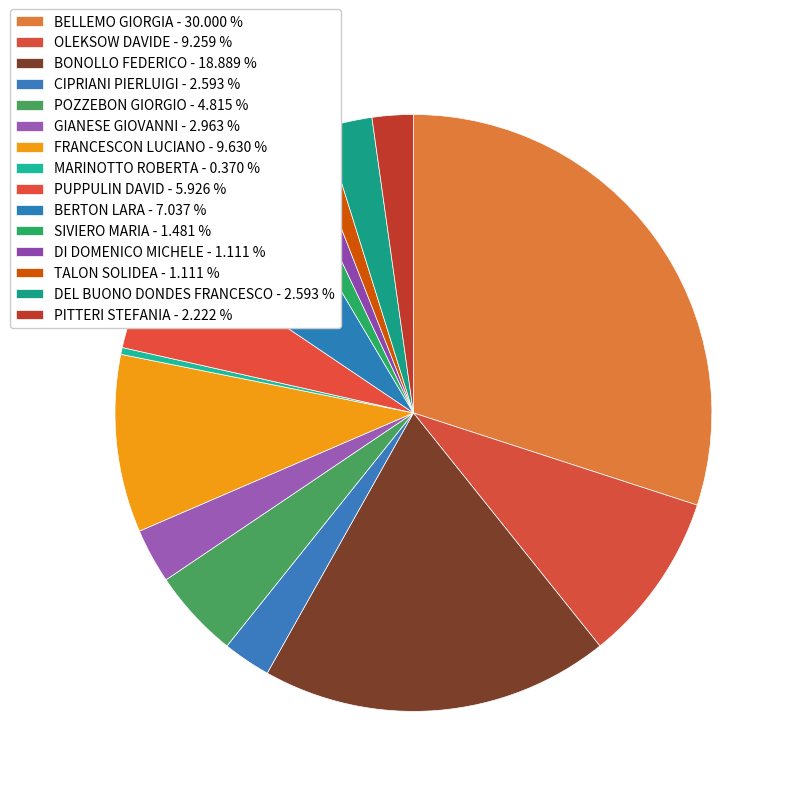

How many segments does this pie chart have?

15